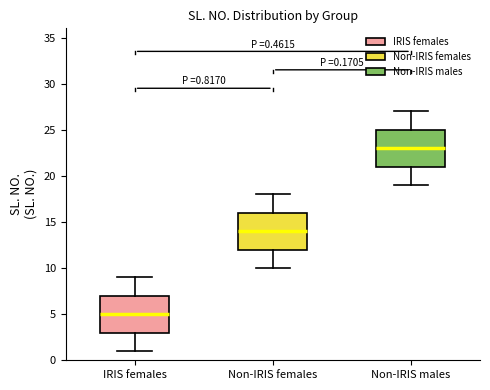

Which box's median line is the highest?

Non-IRIS males